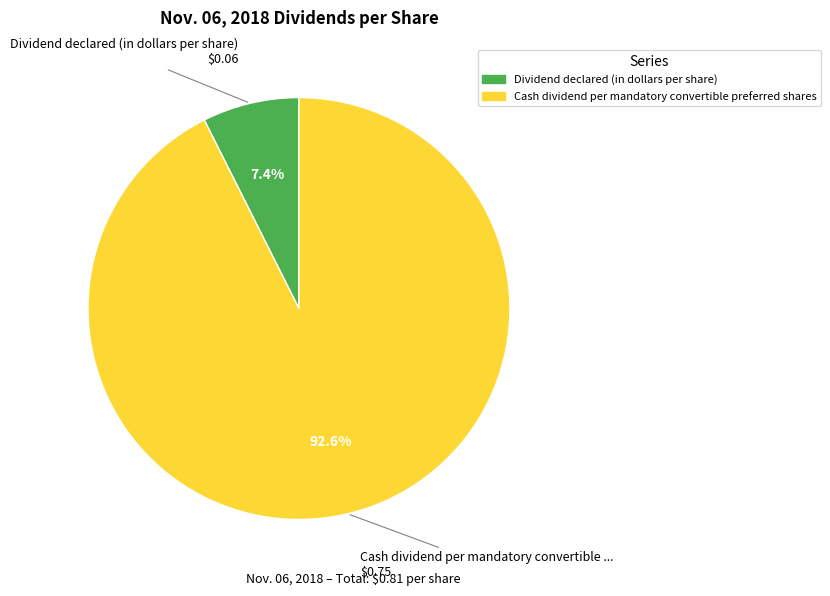

How many segments does this pie chart have?

2